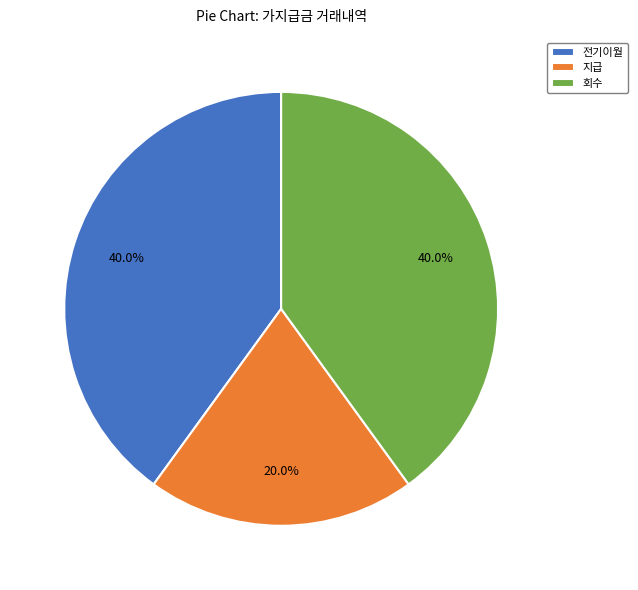

Does any single category account for the majority?

No